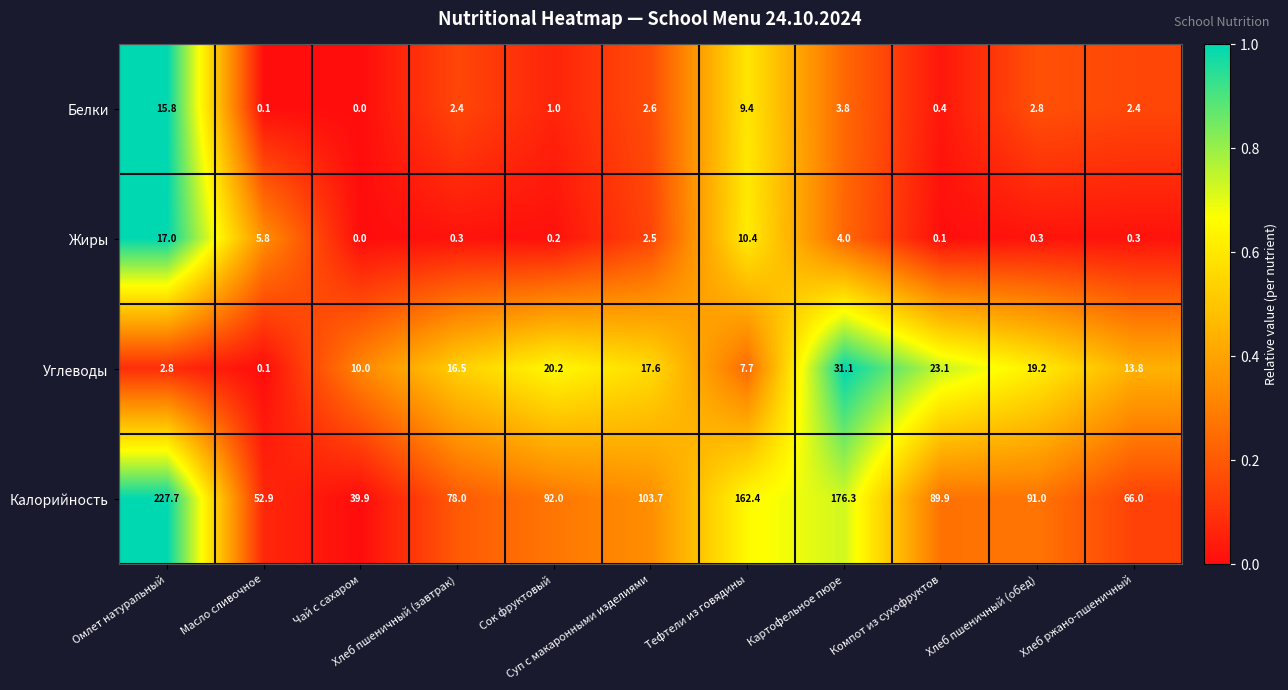

At which category is the sum across all series the highest?

Омлет натуральный